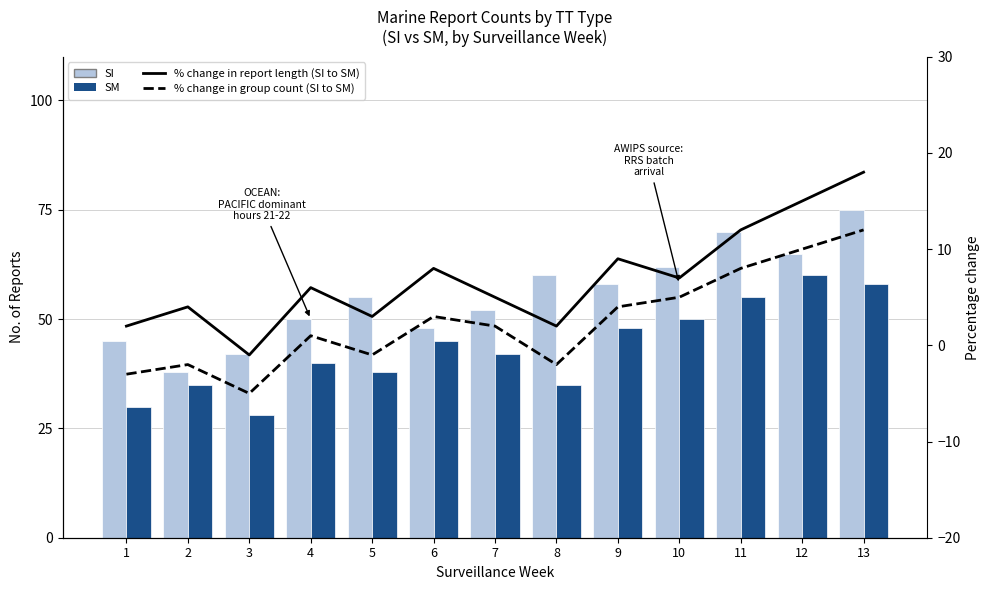

What is the value of the SI bar at the 9th from the left?

58